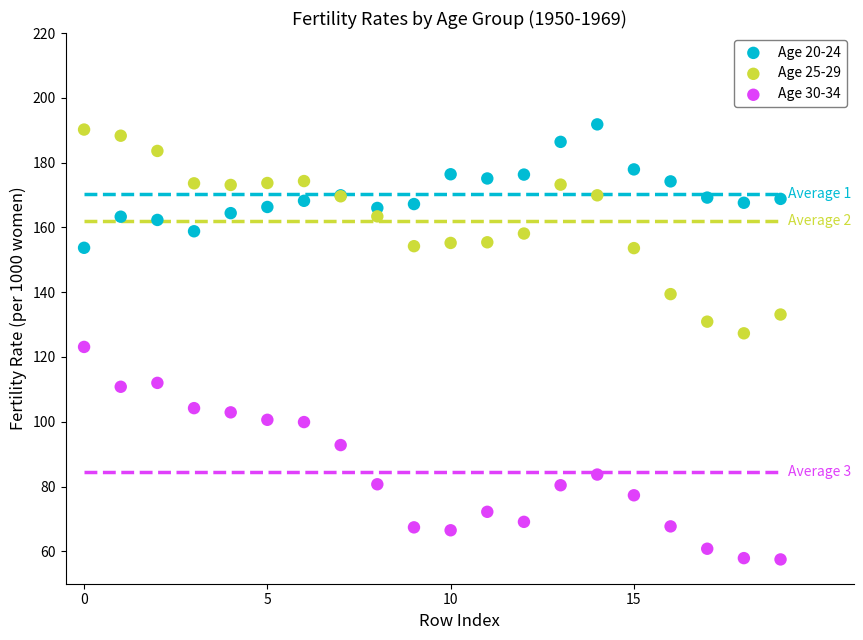

Which series has the largest Y range (max minus min)?

Age 30-34